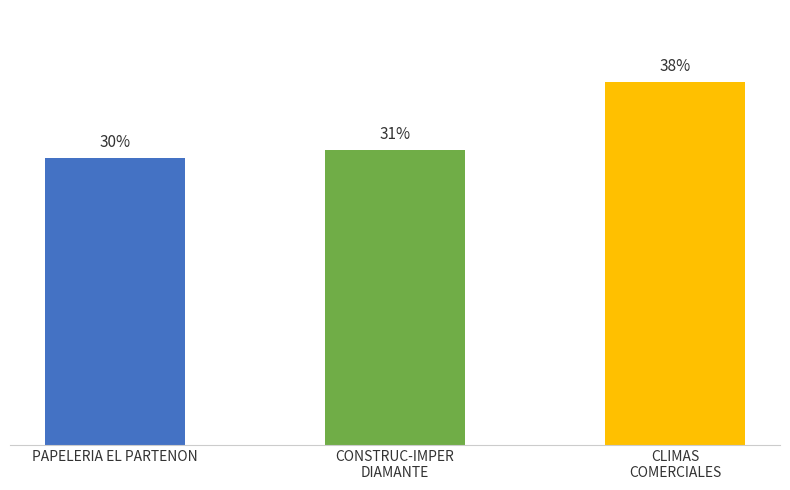

What is the sum of the values at CONSTRUC-IMPER
DIAMANTE and PAPELERIA EL PARTENON?

61.6